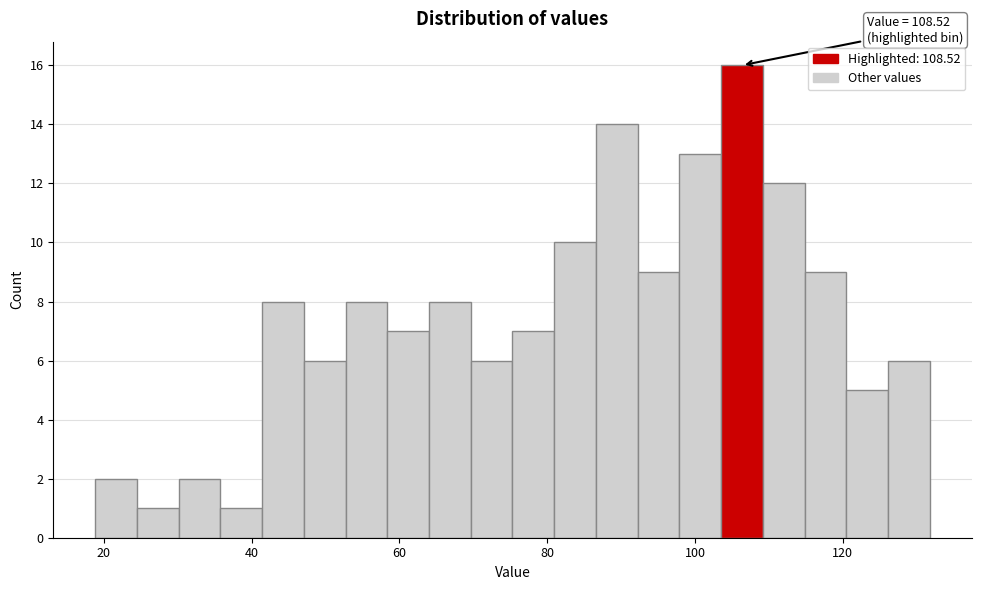

Read against the x-axis, roughly where is the centre of the tallest bar?

106